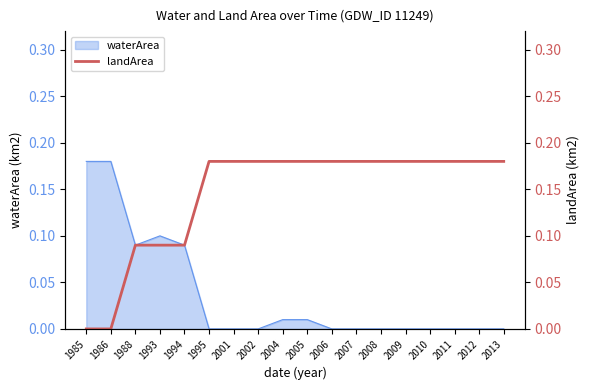

Is it true that the value at 2008 is 0.2?

True